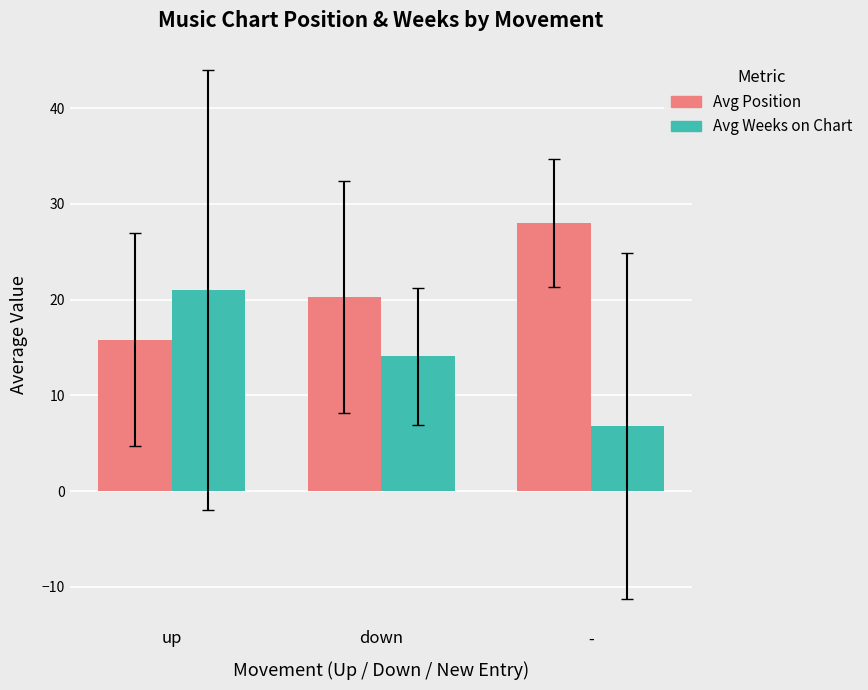

What is the difference between the highest and lowest values at -?

21.2